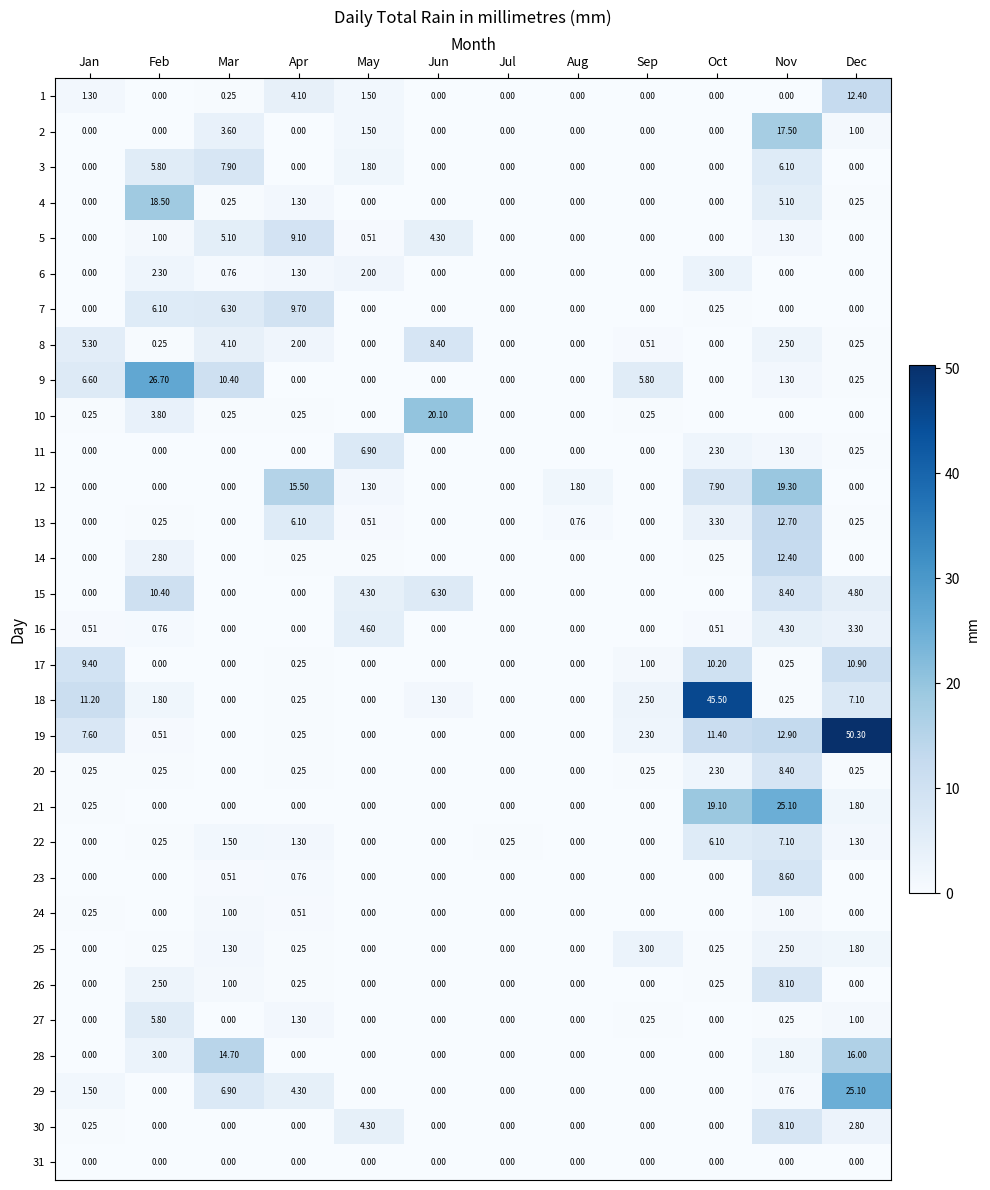

Which series has the widest spread of values?

19